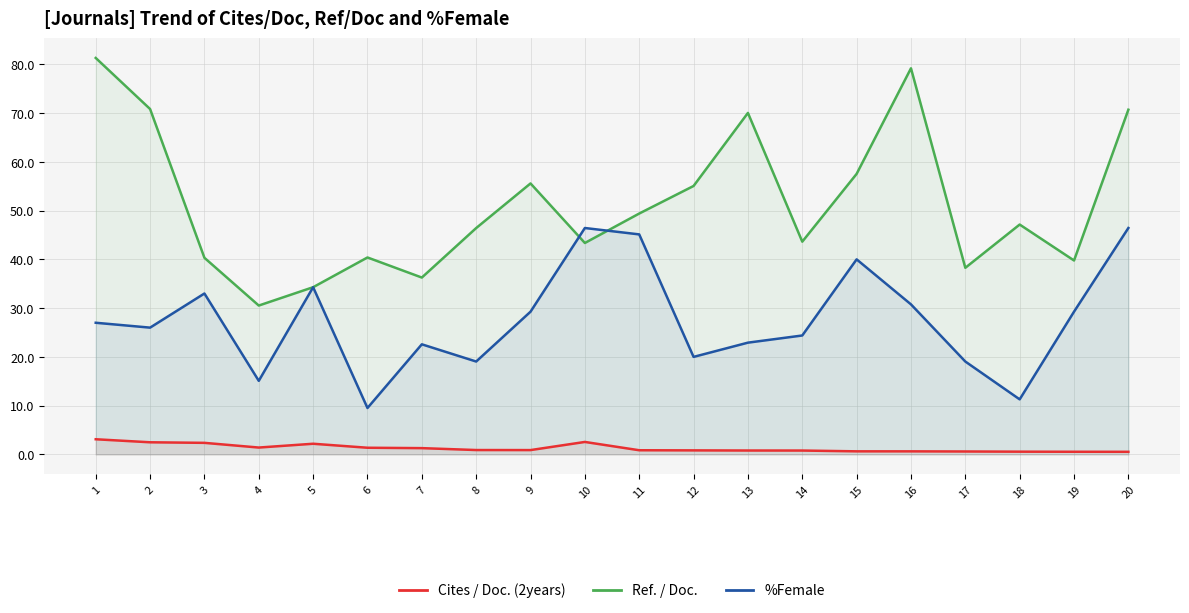

Rank the categories by %Female value from lowest to highest.

6, 18, 4, 8, 17, 12, 7, 13, 14, 2, 1, 9, 19, 16, 3, 5, 15, 11, 10, 20